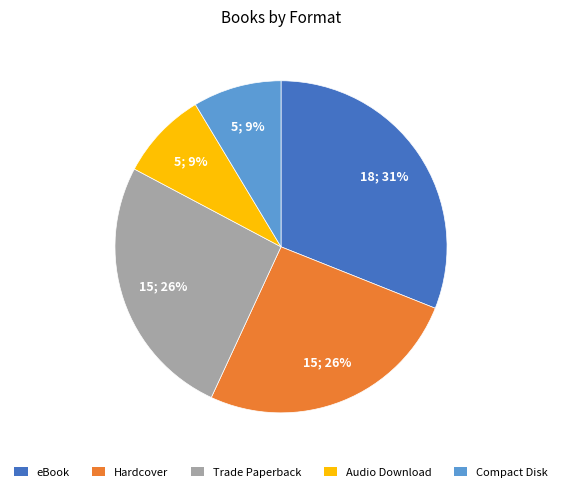

What percentage is the Trade Paperback slice, to the nearest percent?

26%